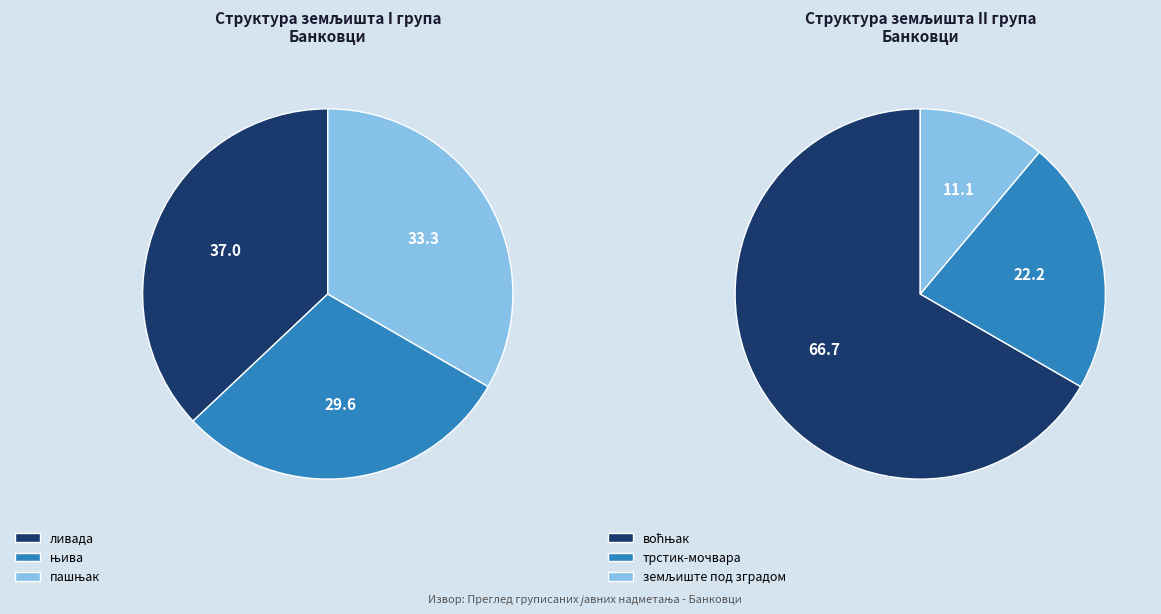

Is there any slice that represents more than half of the pie?

No